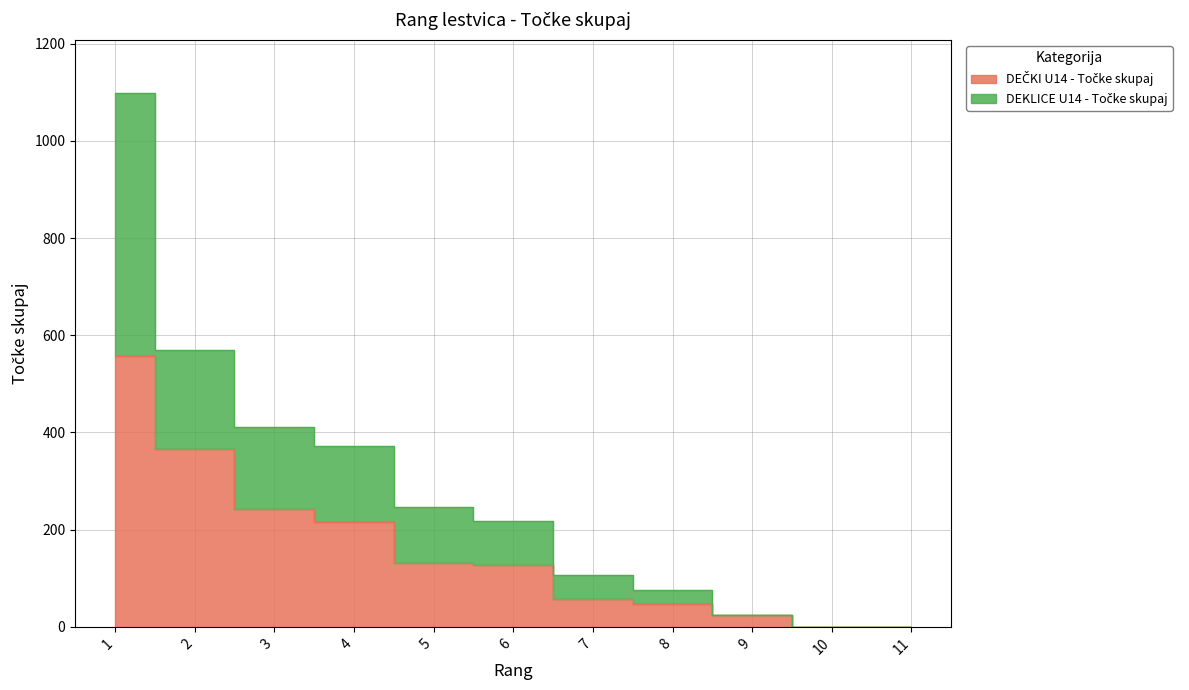

Is the value of DEČKI U14 - Točke skupaj at 9 greater than the value of DEKLICE U14 - Točke skupaj at 4?

No